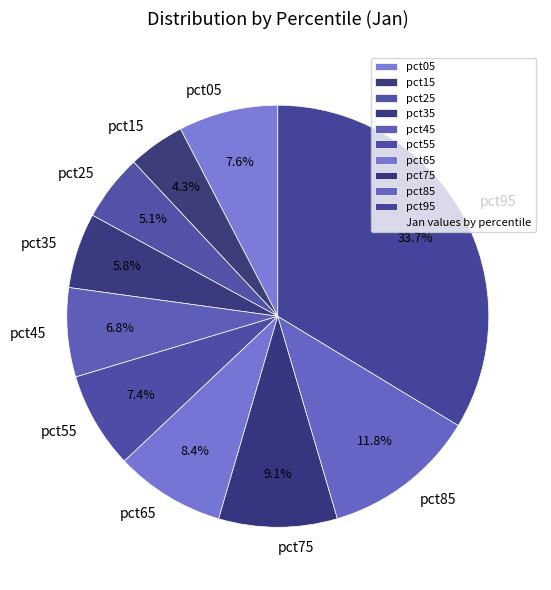

Which has a higher value, pct55 or pct25?

pct55